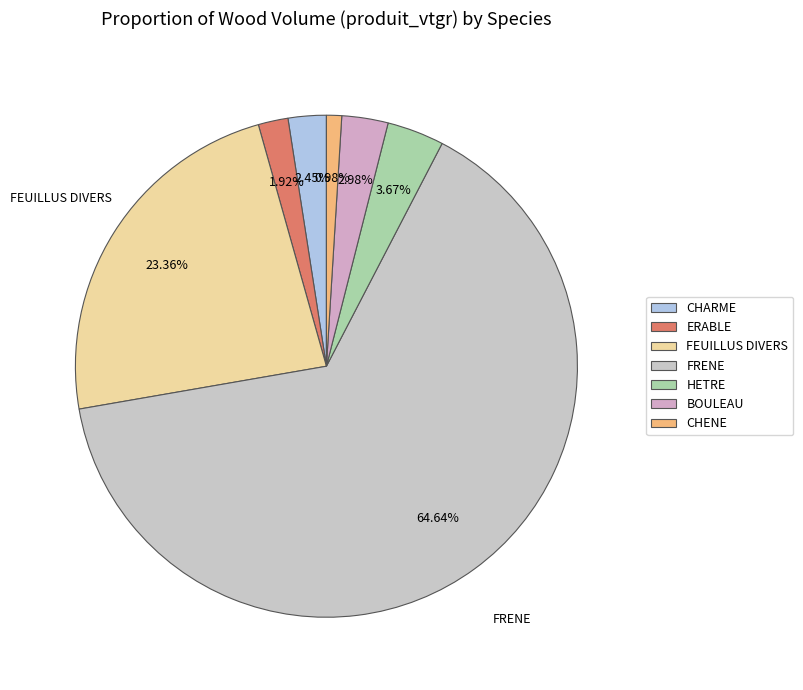

Count the number of slices in the pie.

7